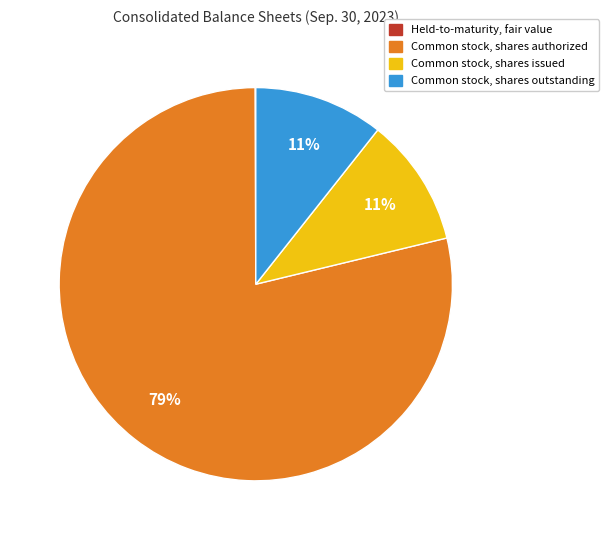

To the nearest percent, what is the average slice percentage?

25%